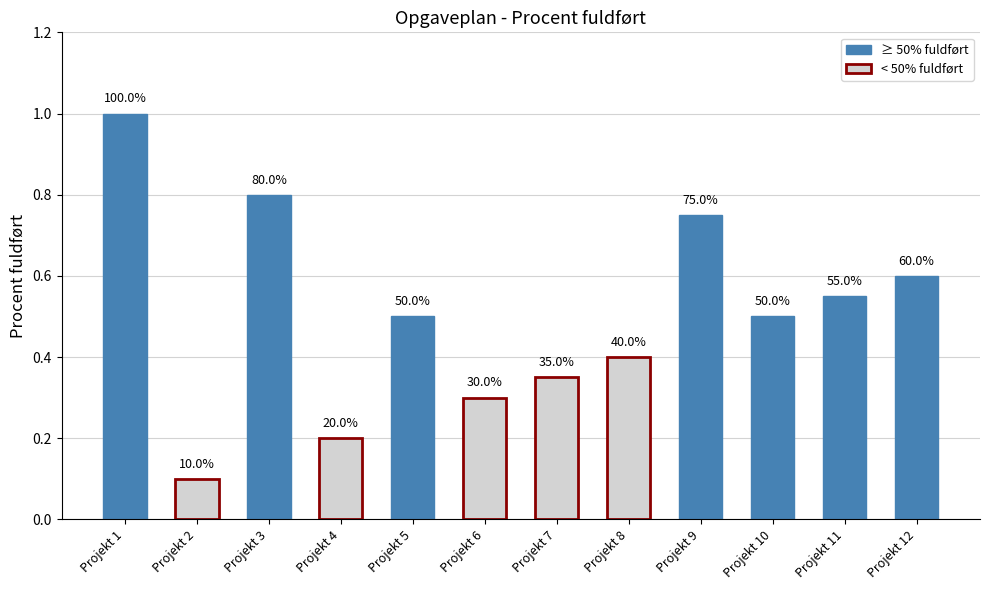

What is the difference between the values at Projekt 1 and Projekt 11?

0.4